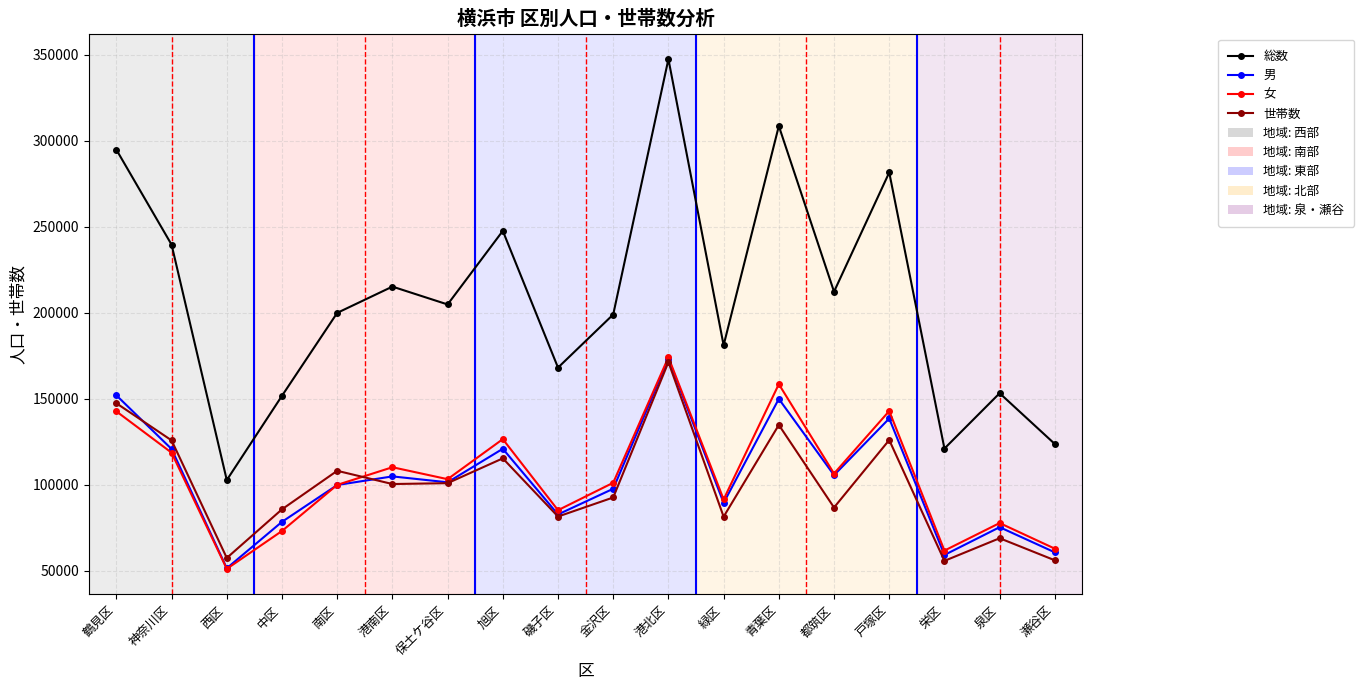

What is the total value across all series at 南区?

508073